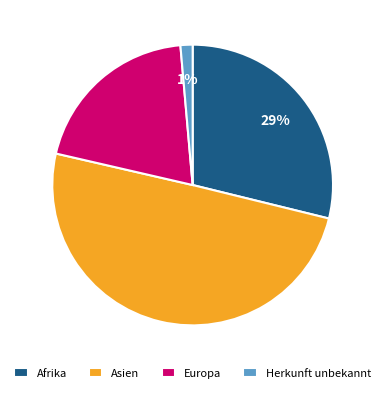

How many slices are in this pie chart?

4